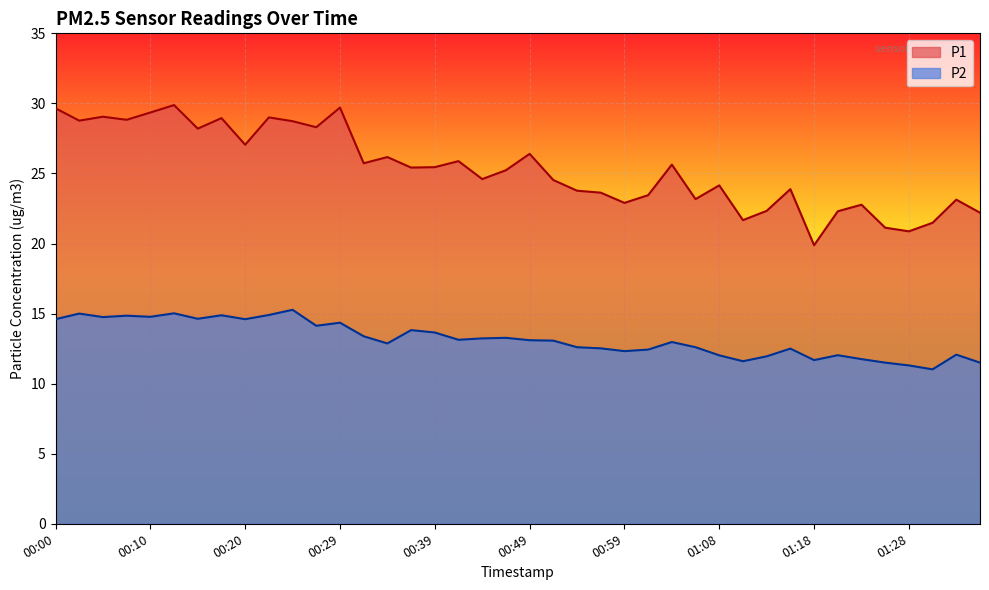

True or false: P2 and P1 cross at least once.

False